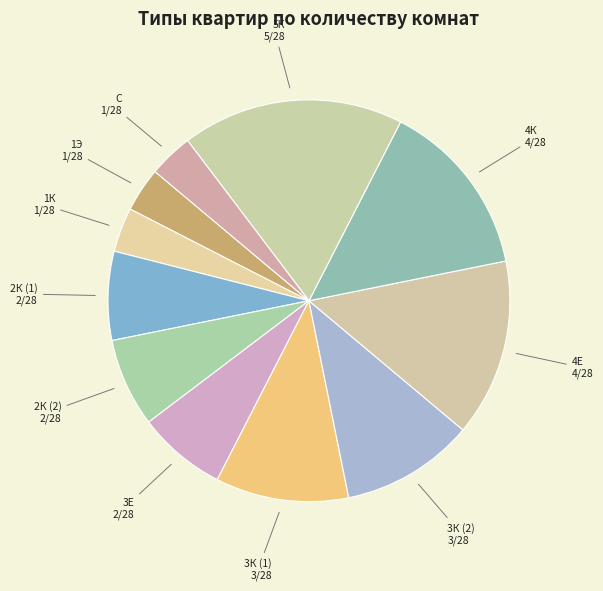

Count the number of slices in the pie.

11